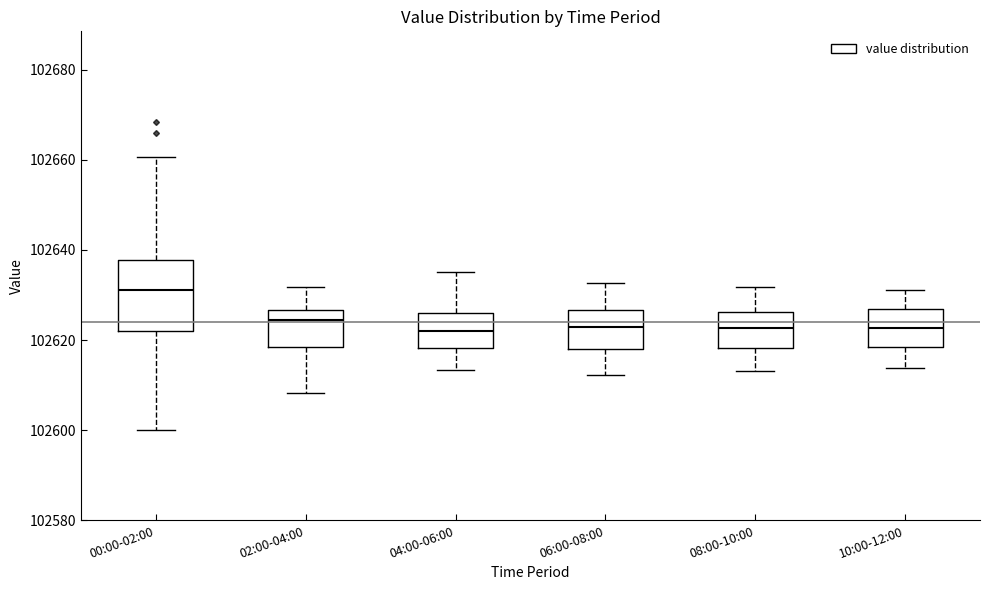

Where is the upper edge of the box for 00:00-02:00 on the y-axis? The values are not printed on the chart, so give them approximately, as read against the axis.

102638